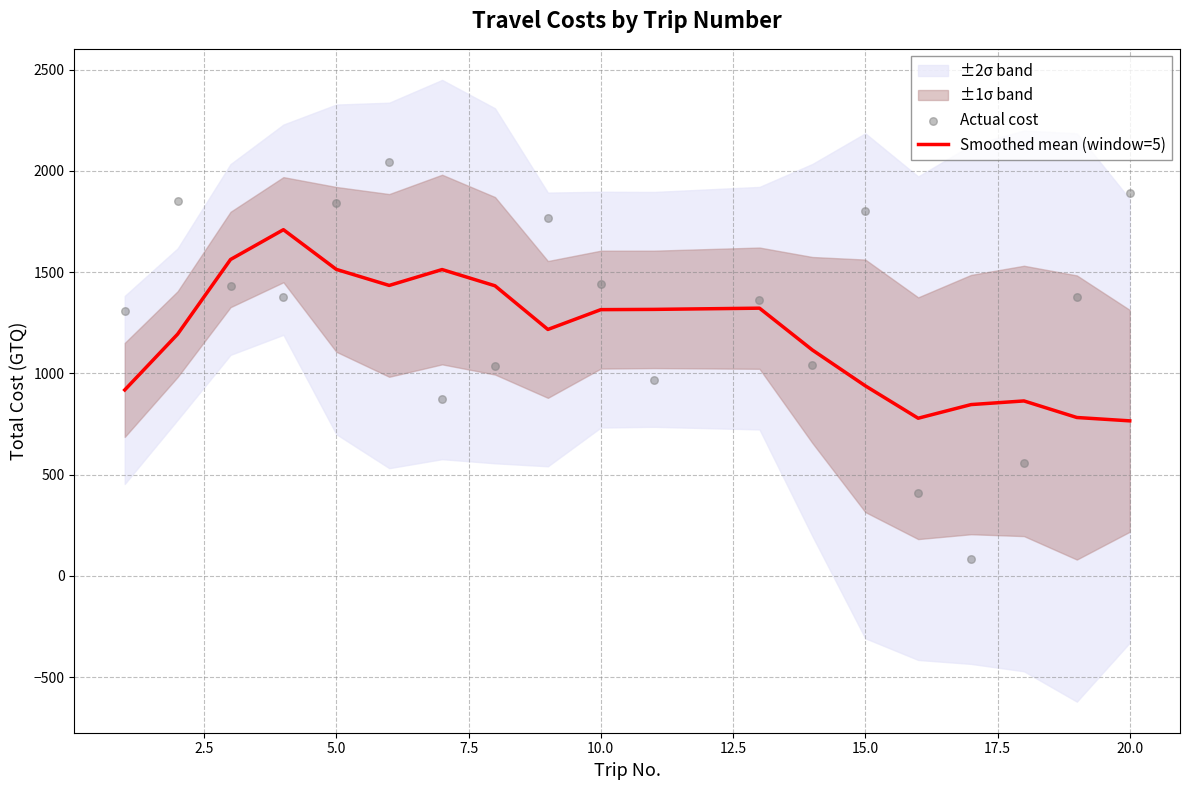

Which series has the largest total across all categories?

Actual cost